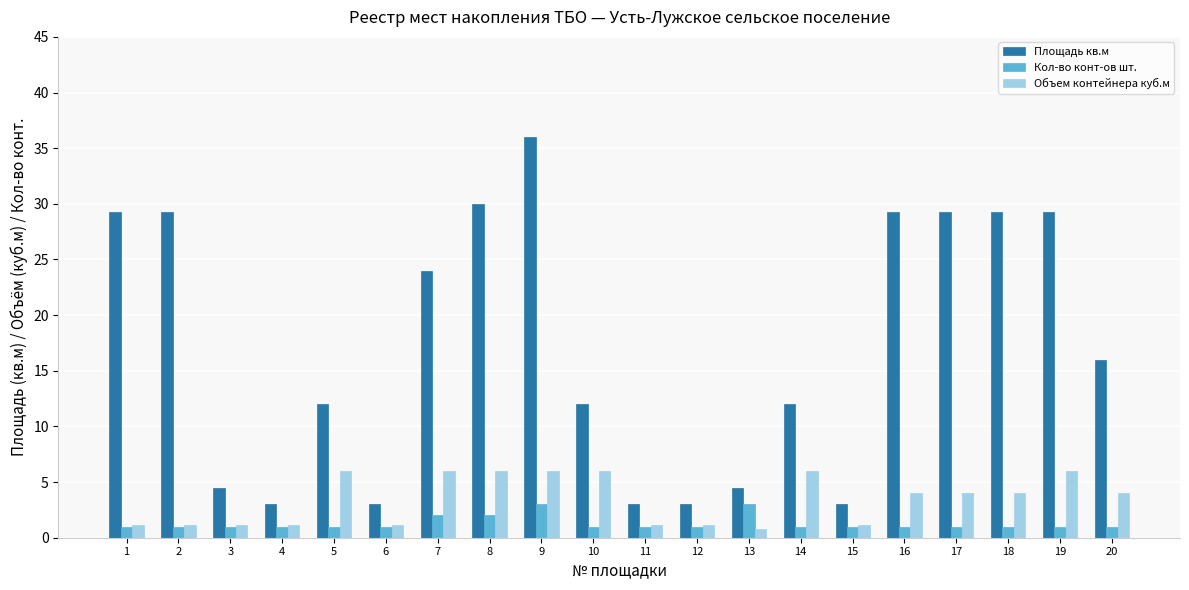

How many series are shown in this chart?

3